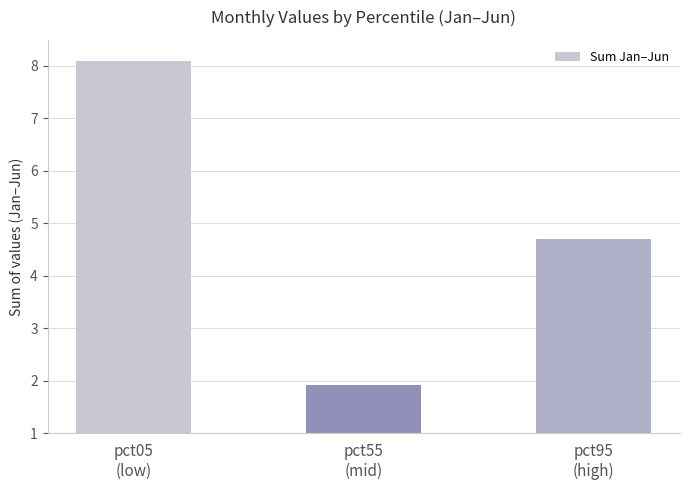

At which category does the chart reach its minimum across all series?

pct55
(mid)